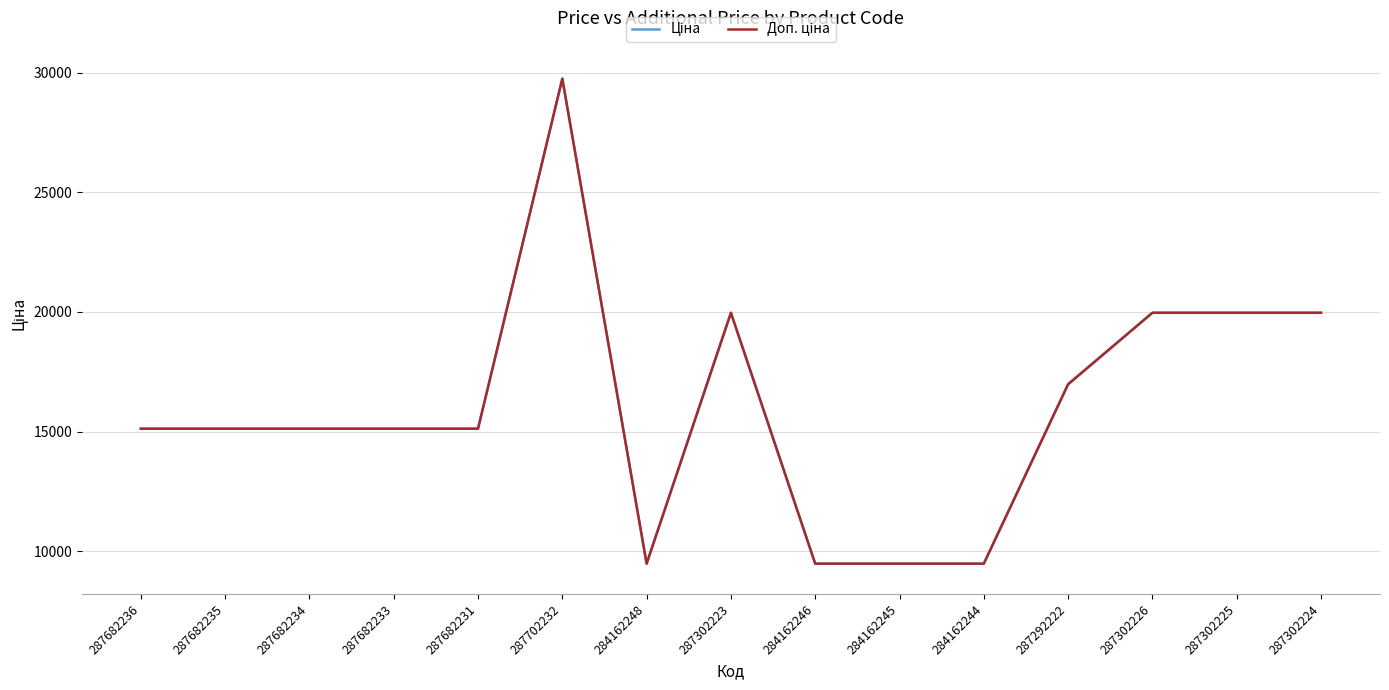

What is the lowest value of the Ціна series?

9480.1